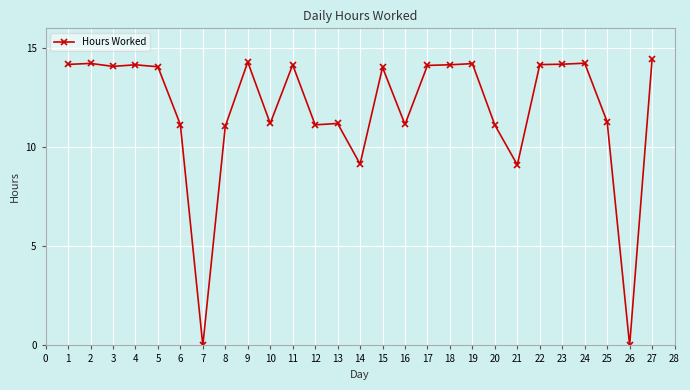

What is the value of the 12th point from the left?

11.1